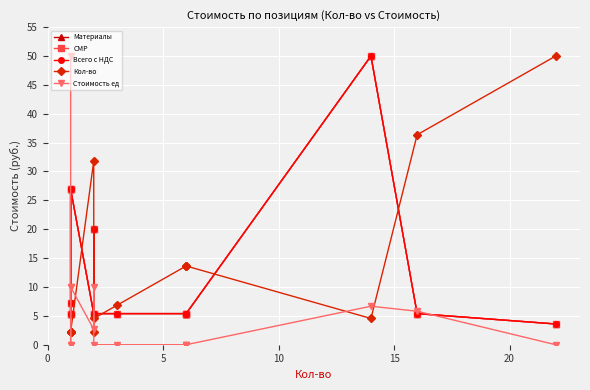

The value of Стоимость ед at 14 is 15.1. True or false?

False